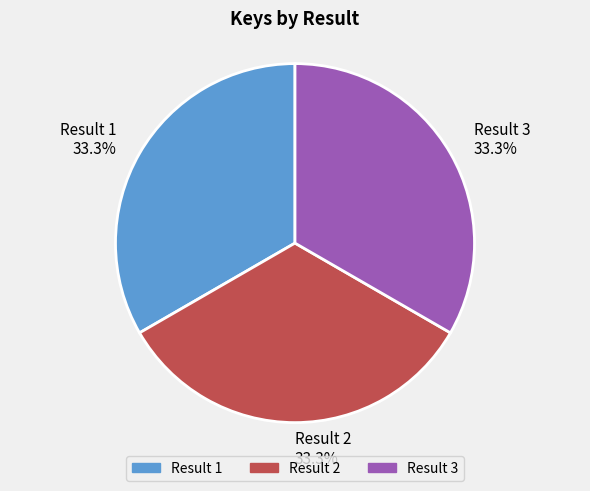

How much of the chart is everything except Result 1?

66.7%